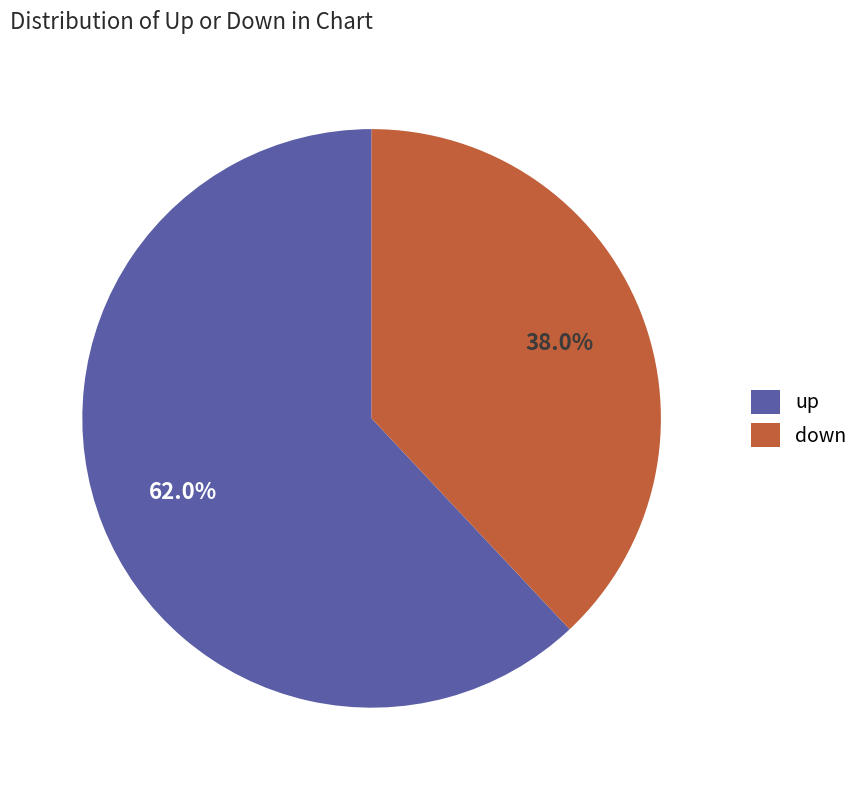

How much of the chart is everything except down?

62.0%